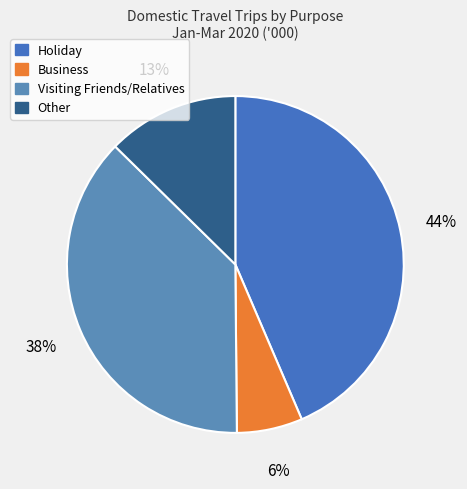

How many slices are in this pie chart?

4